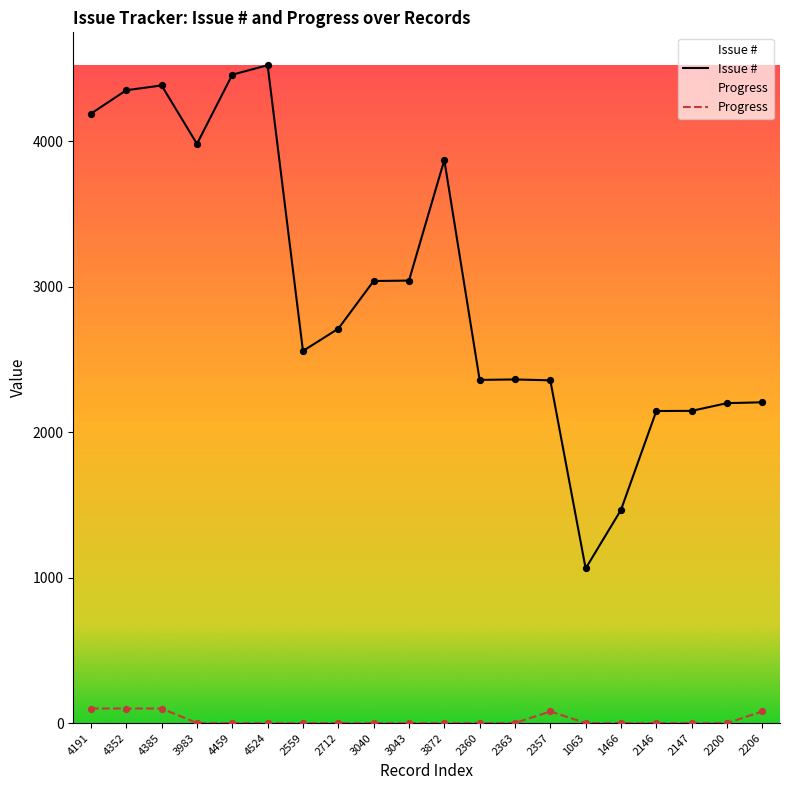

What is the total value across all series at 2360?

2360